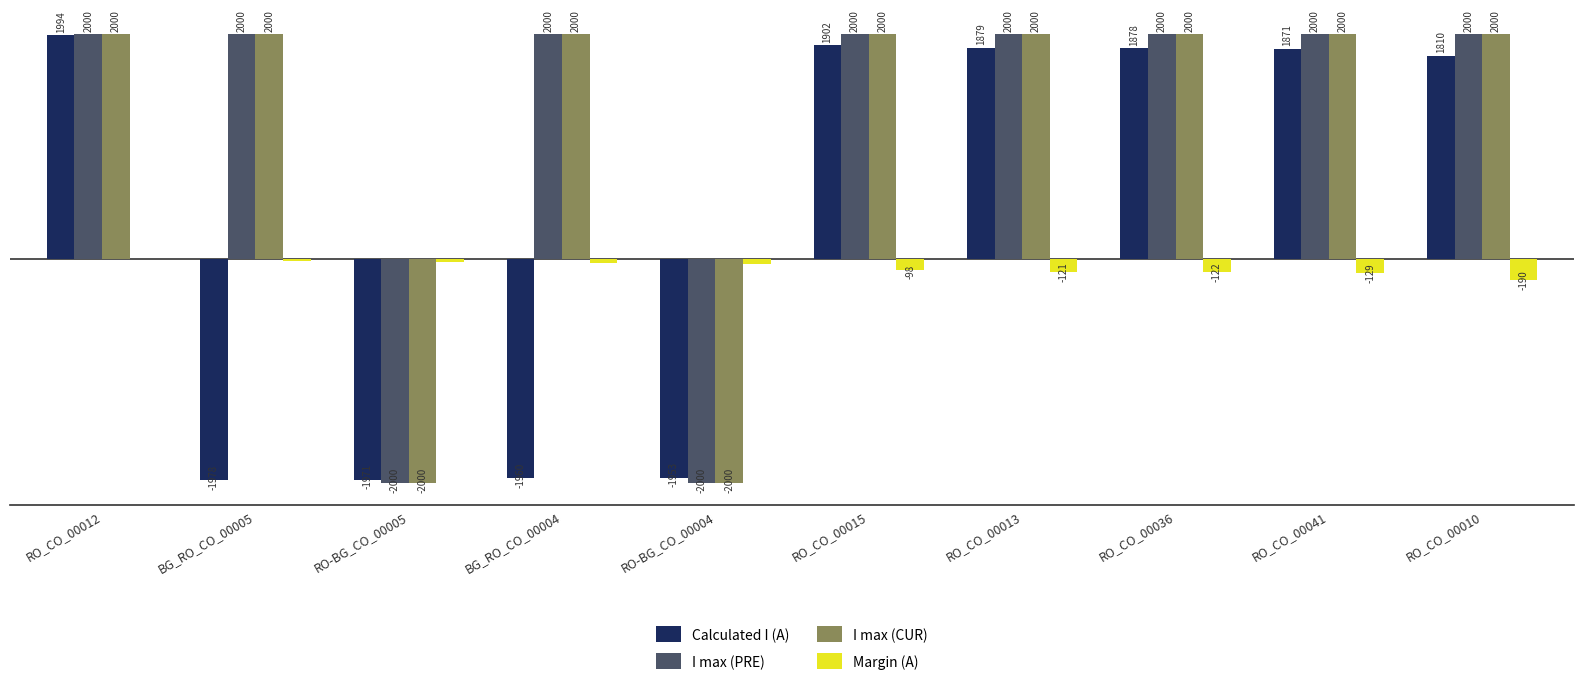

At which label is Calculated I (A) closest to 8?

RO_CO_00010